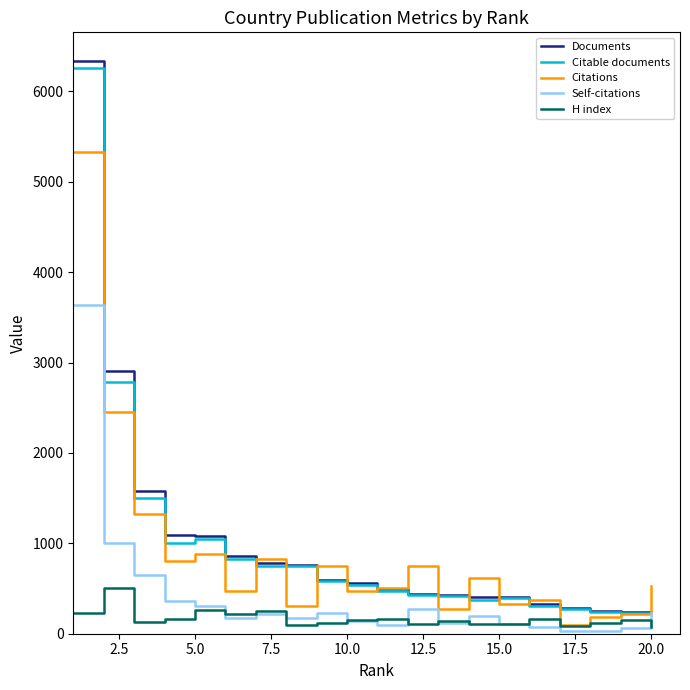

What is the maximum value shown in the chart?

6338